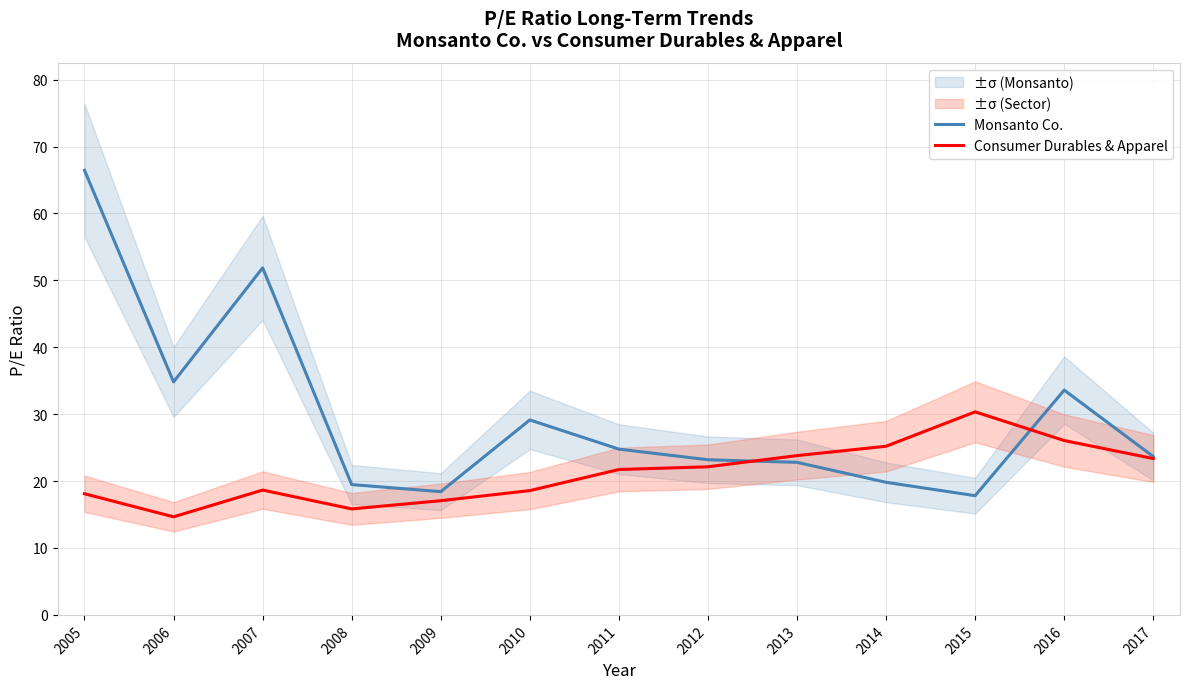

Is this an area chart (filled region under the line)?

No